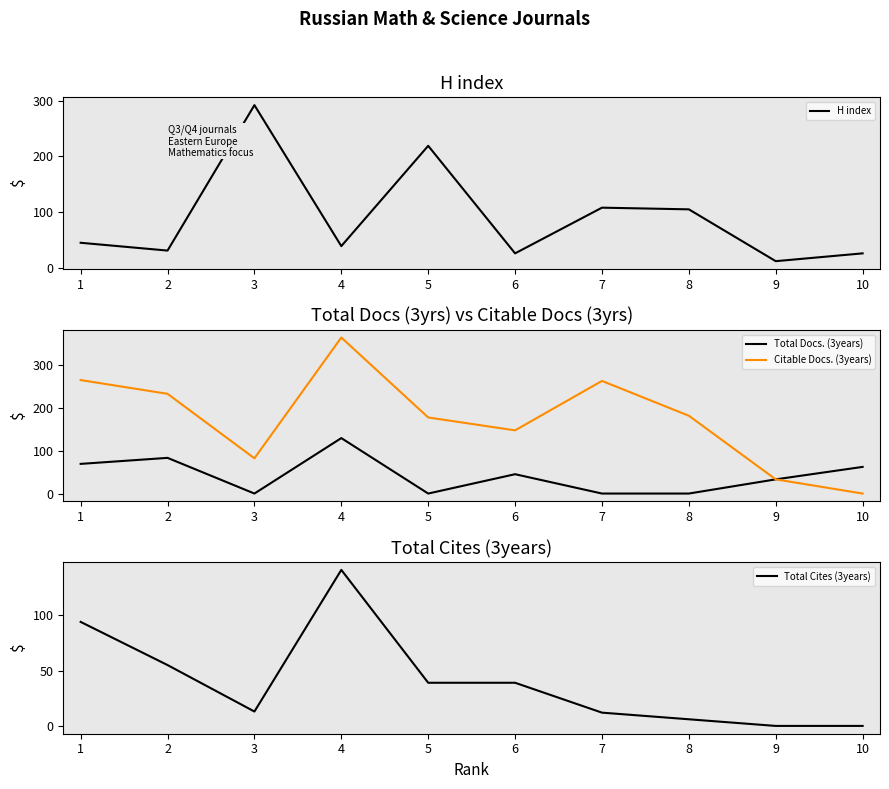

The value of H index at 5 is 219. True or false?

True